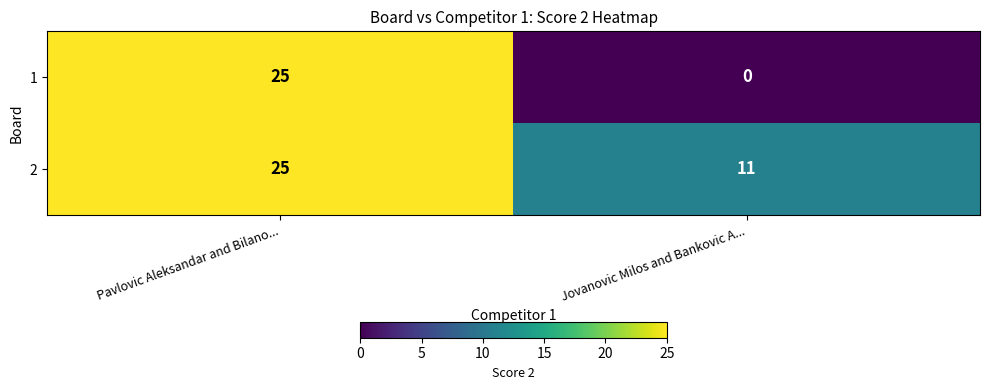

What is the sum of the 2 values at Jovanovic Milos and Bankovic A... and Pavlovic Aleksandar and Bilano...?

36